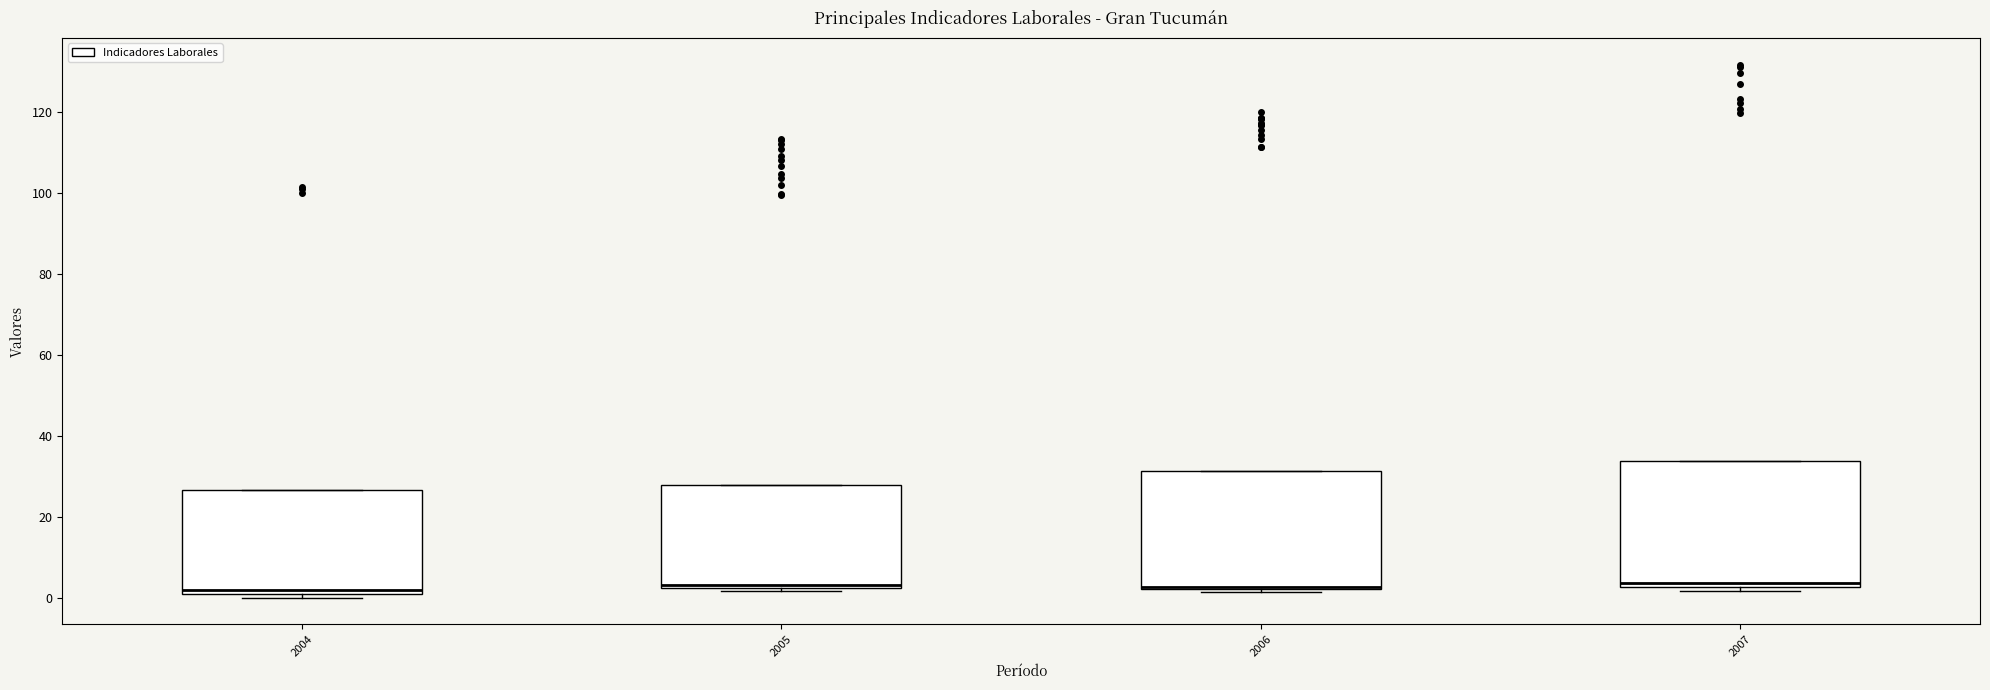

Where is the lower edge of the box at x = 2006 on the y-axis? The values are not printed on the chart, so give them approximately, as read against the axis.

2